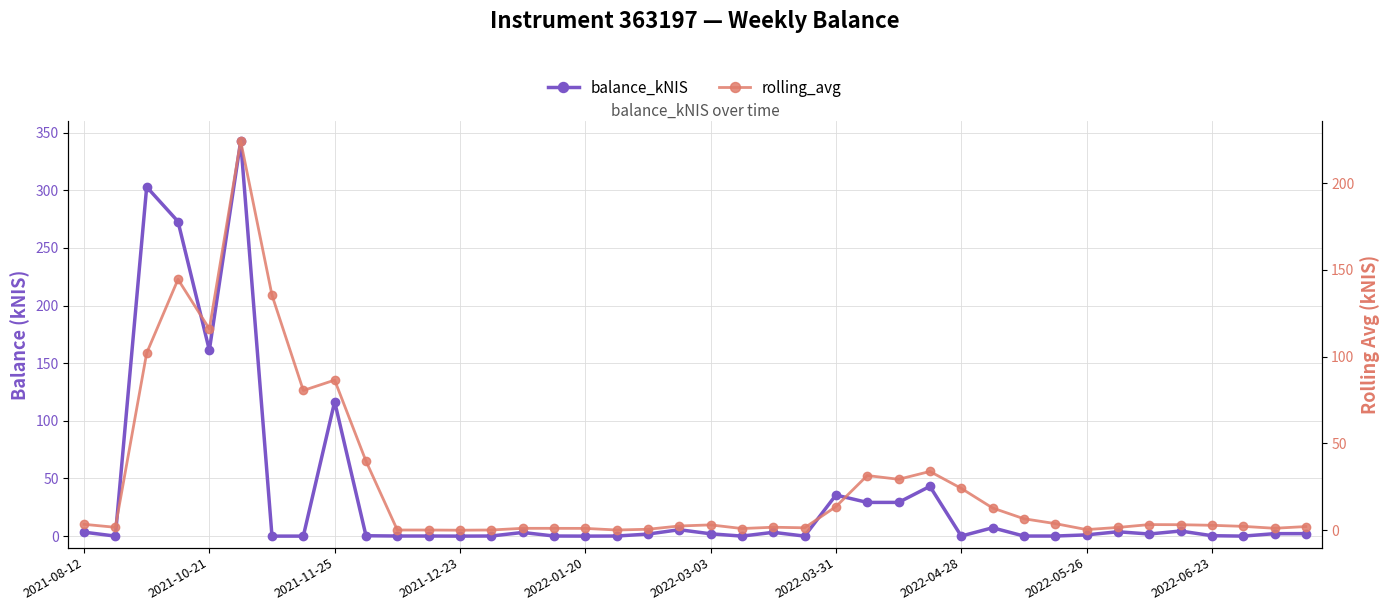

How many values in the balance_kNIS series are below 1?

18